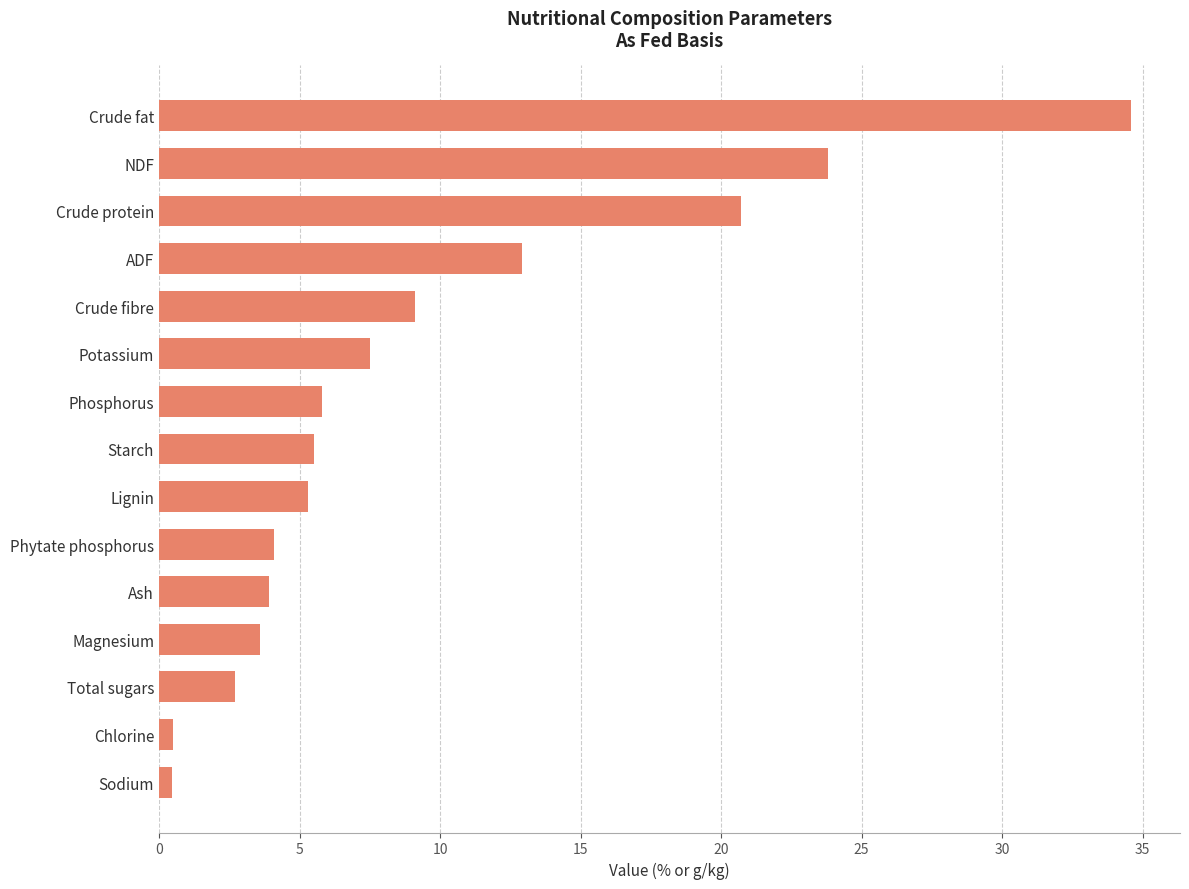

The chart shows a value of 20.7 at Crude protein. True or false?

True